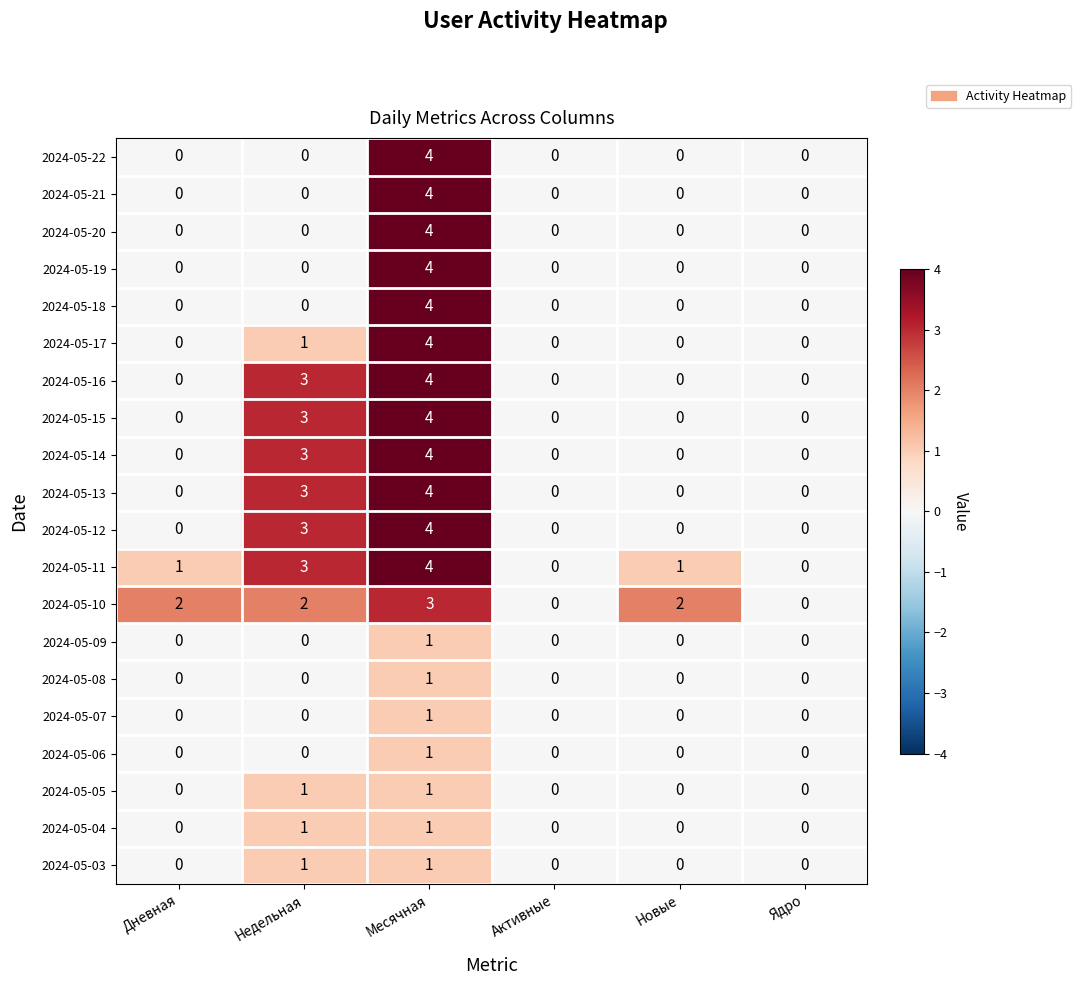

Count the 2024-05-04 values in the range 0 to 1.

6